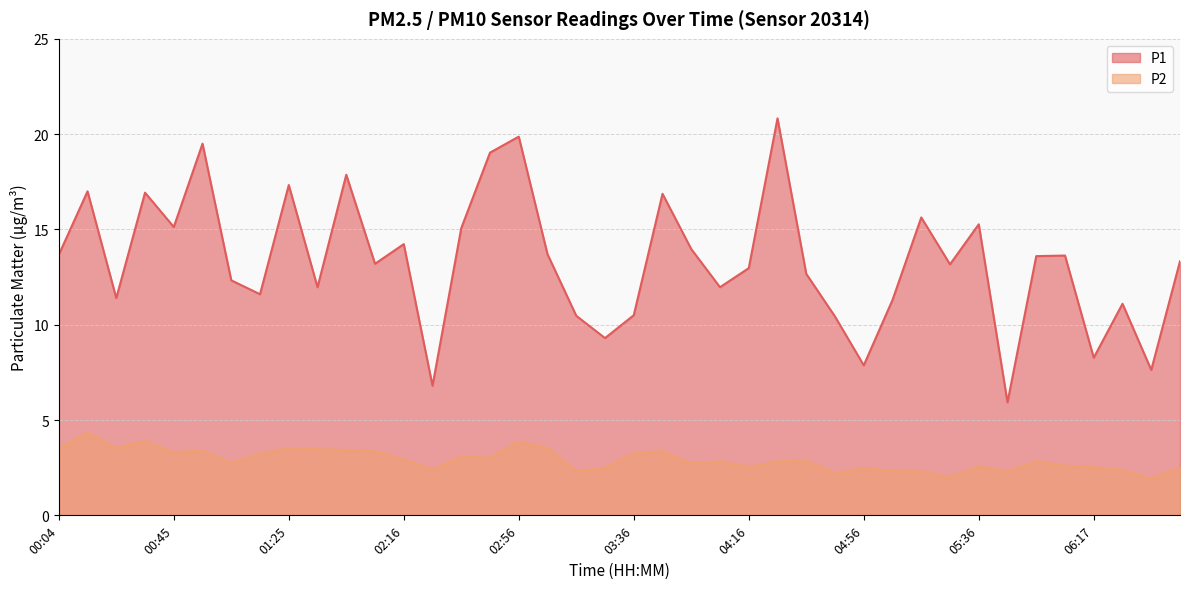

Is it true that P2 equals 2.5 at 06:47?

True